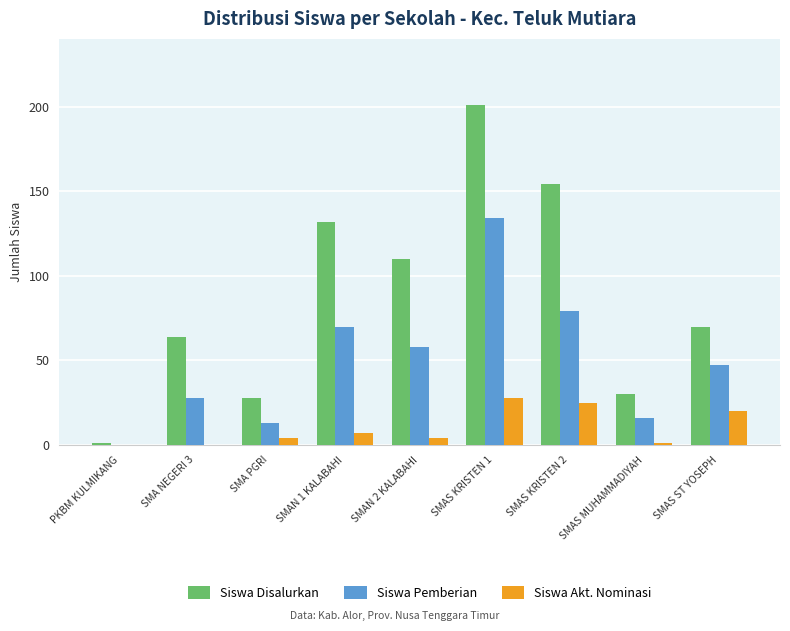

What is the sum of all Siswa Disalurkan values?

790